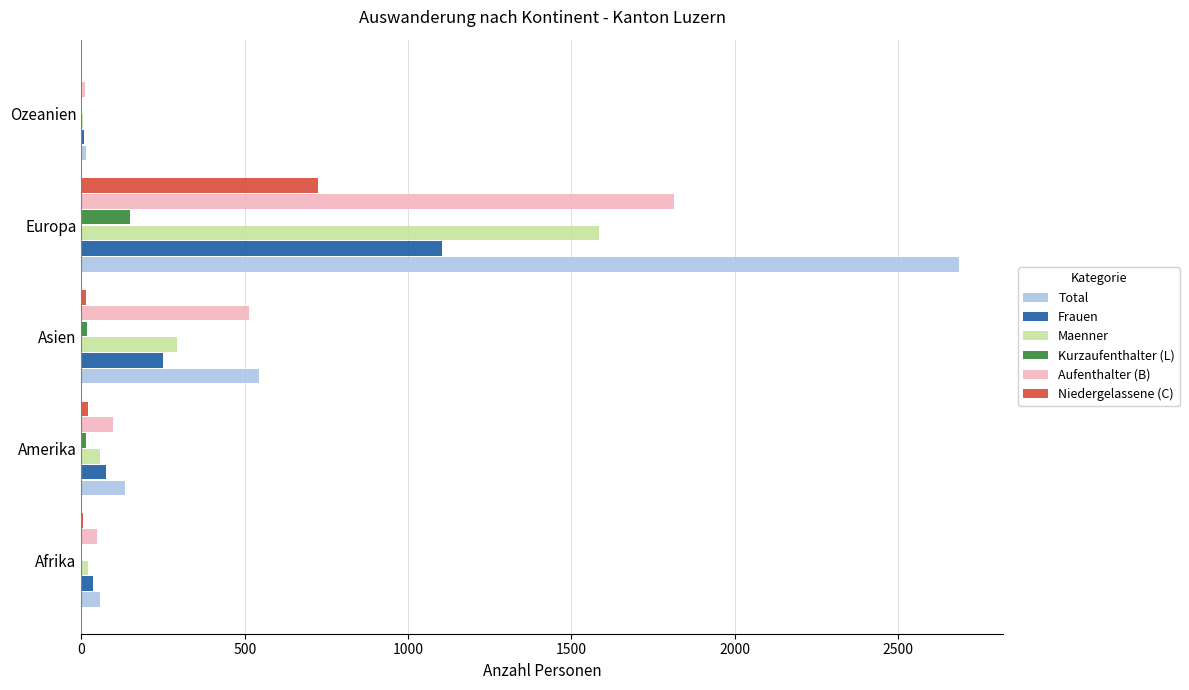

The value of Total at Asien is 839. True or false?

False